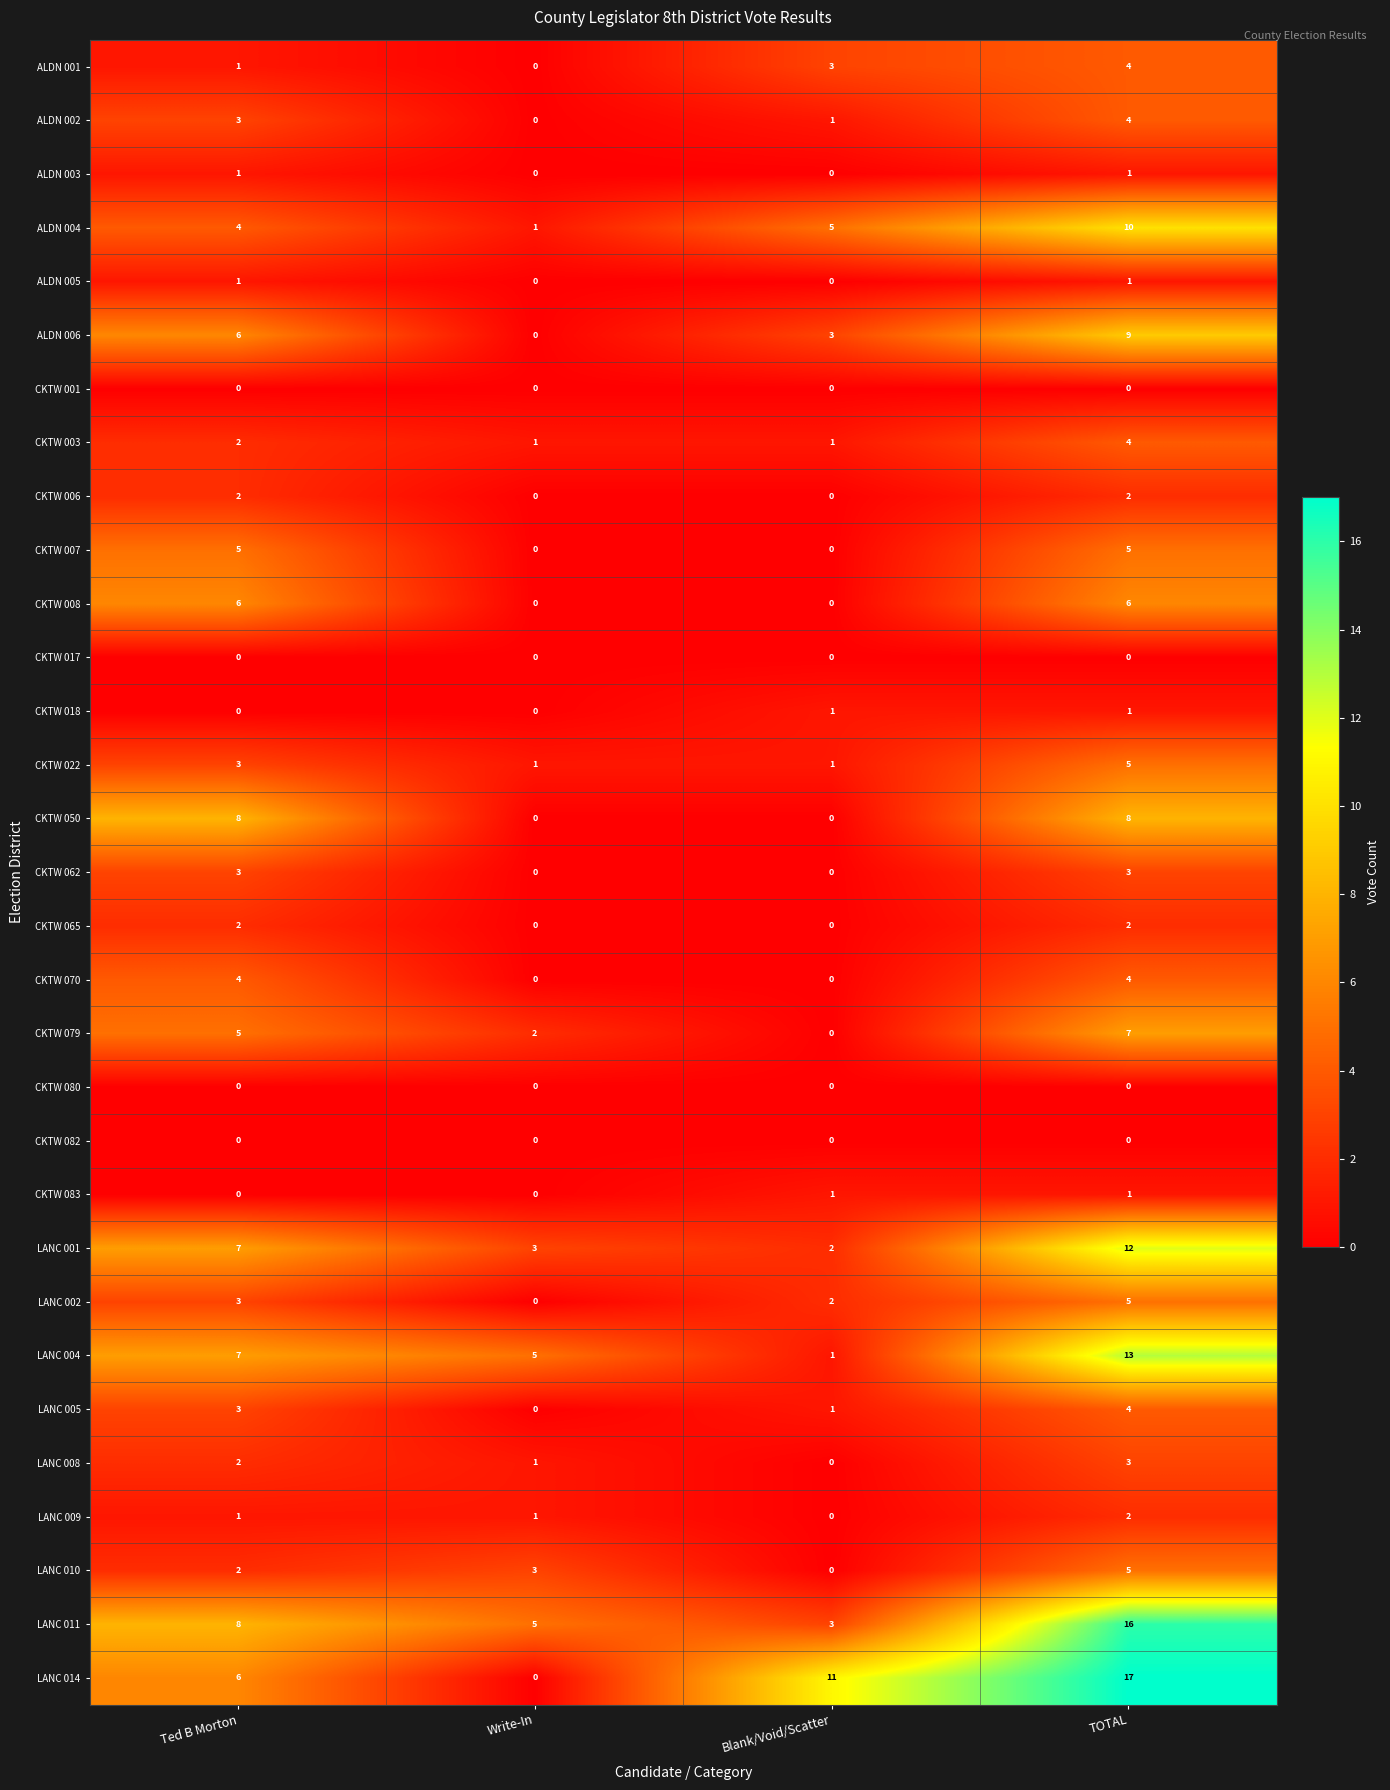

What is the sum of all CKTW 065 values?

4